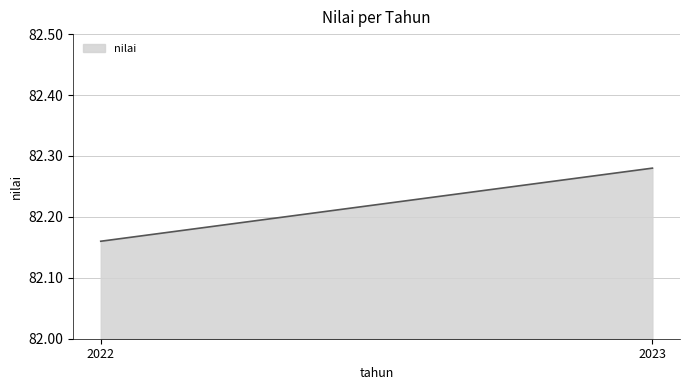

List the labels in order of value, largest first.

2023, 2022